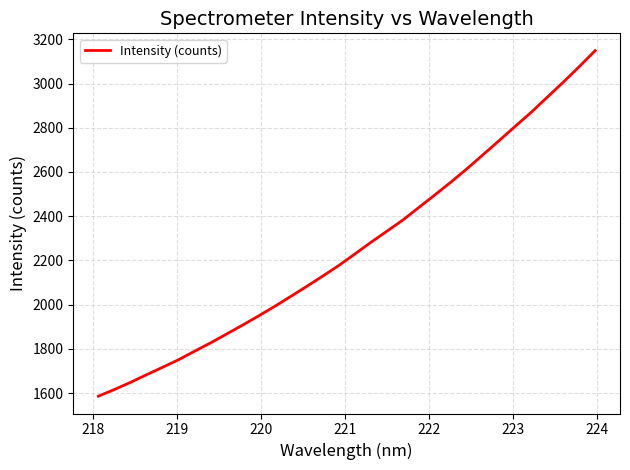

What is the smallest value displayed?

1585.4